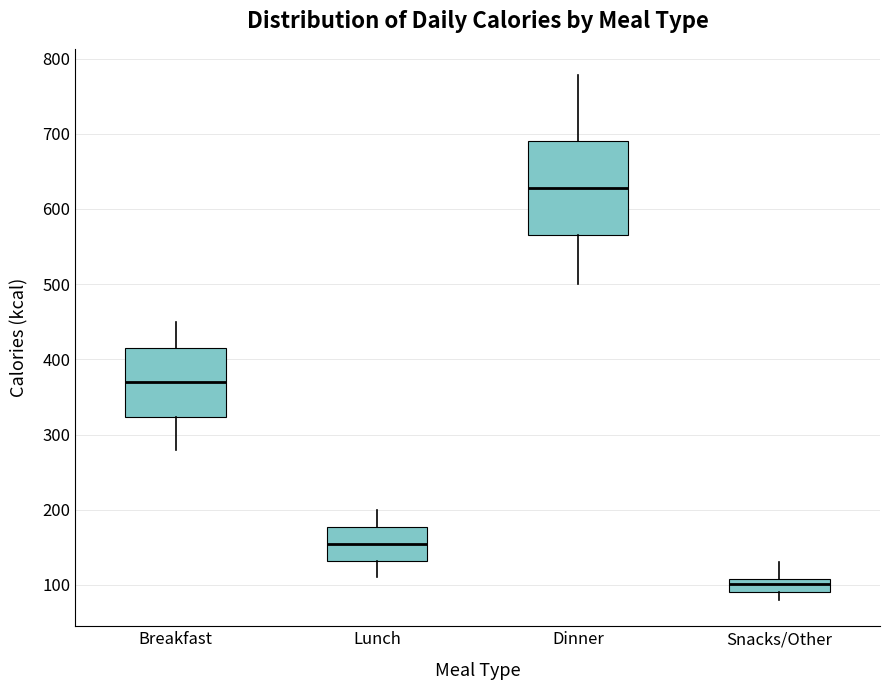

Which box has the highest median line?

Dinner